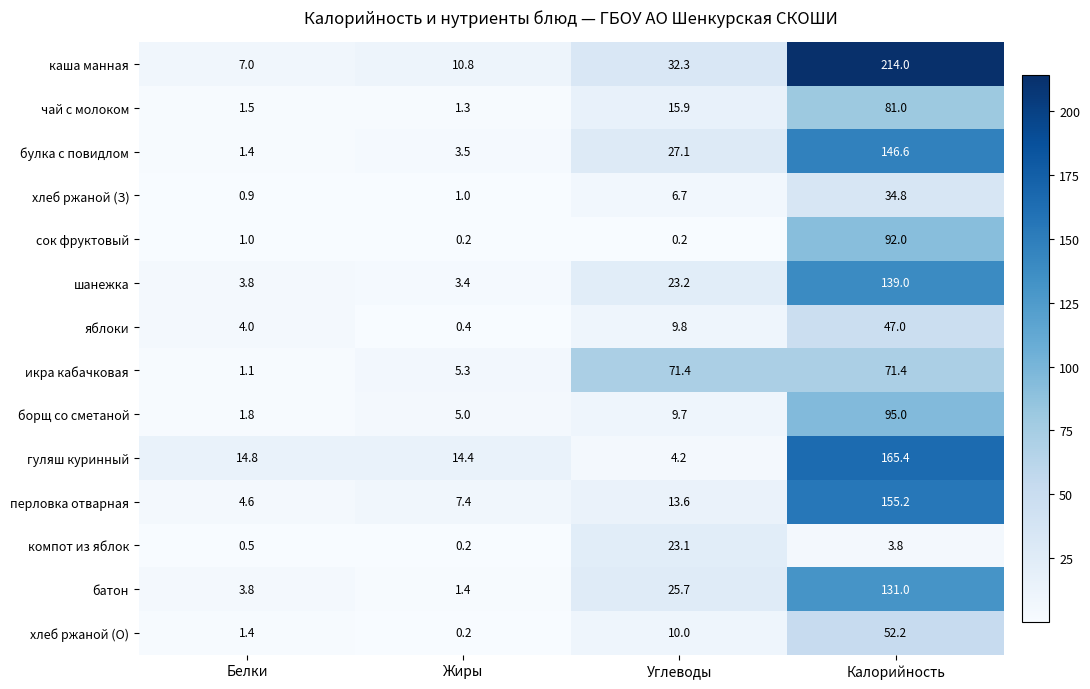

At which category is the sum across all series the highest?

Калорийность